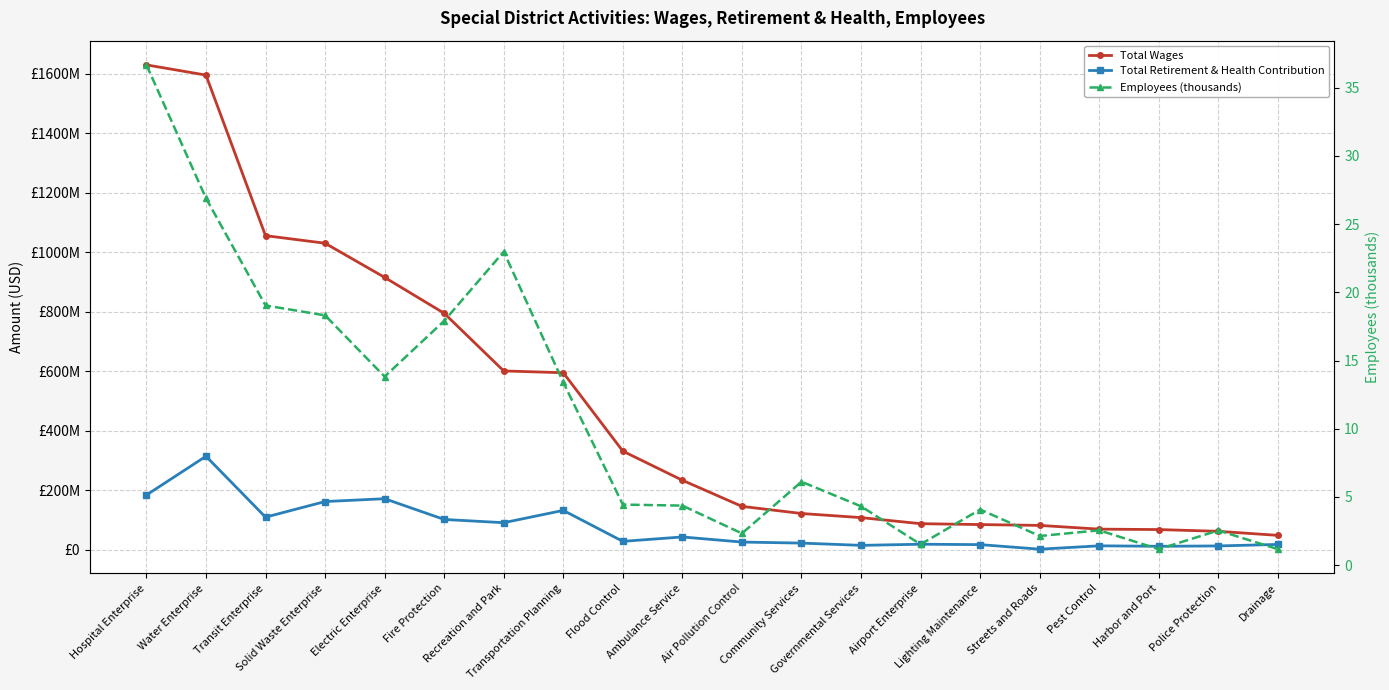

Does the chart display data point markers on the line(s)?

Yes